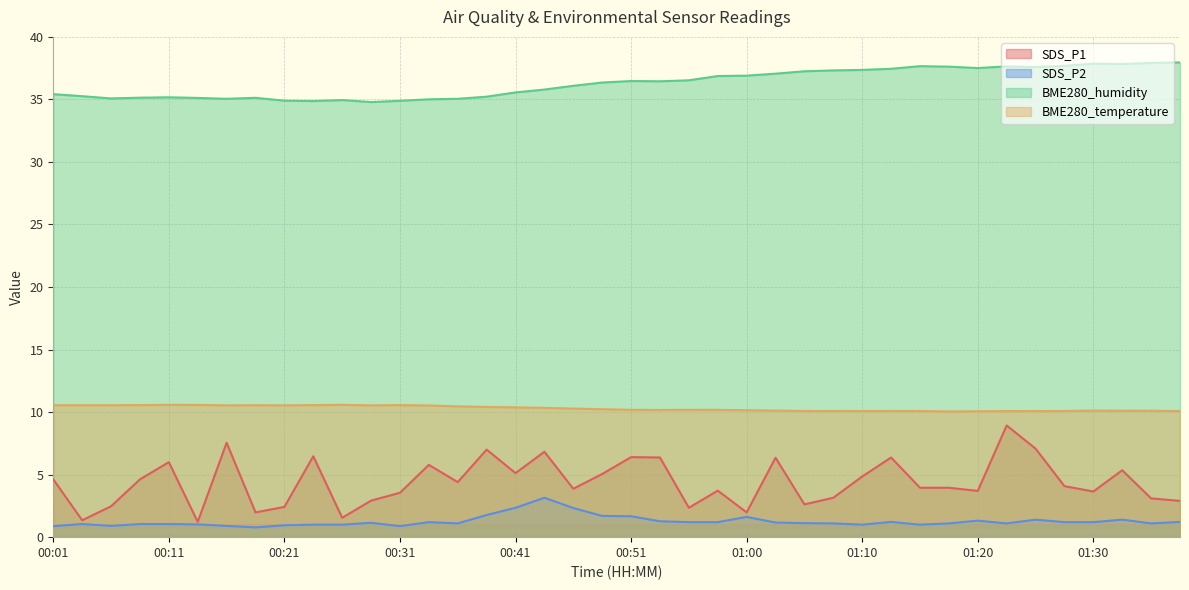

Reading right to left, transcribe all the data shown in this chart.

SDS_P1: 01:37=2.9	01:35=3.1	01:33=5.3	01:30=3.6	01:28=4.1	01:25=7.1	01:23=8.9	01:20=3.7	01:18=4.0	01:15=4.0	01:13=6.4	01:10=4.8	01:08=3.1	01:05=2.6	01:03=6.3	01:00=2.0	00:58=3.7	00:55=2.4	00:53=6.4	00:51=6.4	00:48=5.0	00:46=3.9	00:43=6.8	00:41=5.1	00:38=7.0	00:36=4.4	00:33=5.8	00:31=3.5	00:28=2.9	00:26=1.6	00:24=6.5	00:21=2.4	00:19=2.0	00:16=7.5	00:14=1.2	00:11=6.0	00:09=4.6	00:06=2.5	00:04=1.4	00:01=4.6
SDS_P2: 01:37=1.2	01:35=1.1	01:33=1.4	01:30=1.2	01:28=1.2	01:25=1.4	01:23=1.1	01:20=1.3	01:18=1.1	01:15=1.0	01:13=1.2	01:10=1.0	01:08=1.1	01:05=1.1	01:03=1.2	01:00=1.6	00:58=1.2	00:55=1.2	00:53=1.3	00:51=1.7	00:48=1.7	00:46=2.3	00:43=3.1	00:41=2.4	00:38=1.8	00:36=1.1	00:33=1.2	00:31=0.9	00:28=1.1	00:26=1.0	00:24=1.0	00:21=0.9	00:19=0.8	00:16=0.9	00:14=1.0	00:11=1.1	00:09=1.1	00:06=0.9	00:04=1.1	00:01=0.9
BME280_humidity: 01:37=38.0	01:35=37.9	01:33=37.8	01:30=37.9	01:28=37.7	01:25=37.6	01:23=37.6	01:20=37.5	01:18=37.6	01:15=37.7	01:13=37.5	01:10=37.4	01:08=37.3	01:05=37.2	01:03=37.1	01:00=36.9	00:58=36.9	00:55=36.5	00:53=36.5	00:51=36.5	00:48=36.4	00:46=36.1	00:43=35.8	00:41=35.6	00:38=35.2	00:36=35.0	00:33=35.0	00:31=34.9	00:28=34.8	00:26=35.0	00:24=34.9	00:21=34.9	00:19=35.1	00:16=35.0	00:14=35.1	00:11=35.2	00:09=35.1	00:06=35.1	00:04=35.3	00:01=35.4
BME280_temperature: 01:37=10.1	01:35=10.1	01:33=10.1	01:30=10.1	01:28=10.1	01:25=10.1	01:23=10.1	01:20=10.1	01:18=10.1	01:15=10.1	01:13=10.1	01:10=10.1	01:08=10.1	01:05=10.1	01:03=10.1	01:00=10.2	00:58=10.2	00:55=10.2	00:53=10.2	00:51=10.2	00:48=10.2	00:46=10.3	00:43=10.3	00:41=10.4	00:38=10.4	00:36=10.5	00:33=10.5	00:31=10.6	00:28=10.5	00:26=10.6	00:24=10.6	00:21=10.5	00:19=10.6	00:16=10.5	00:14=10.6	00:11=10.6	00:09=10.6	00:06=10.6	00:04=10.6	00:01=10.6